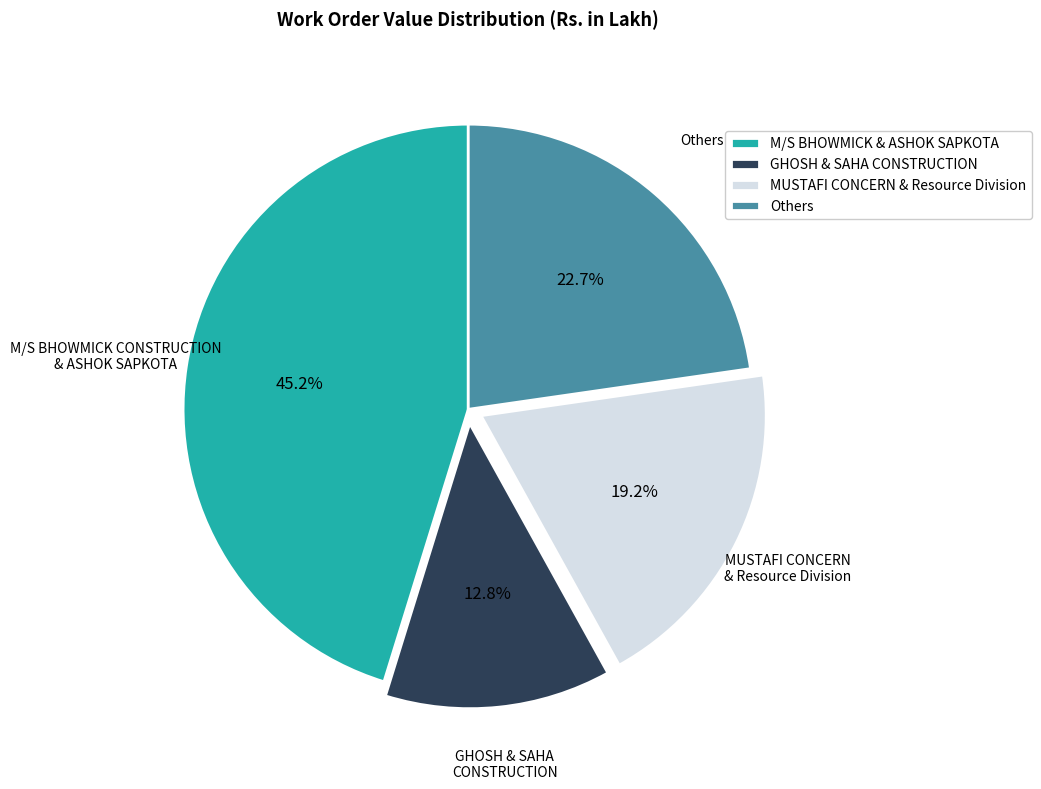

Is there any slice that represents more than half of the pie?

No